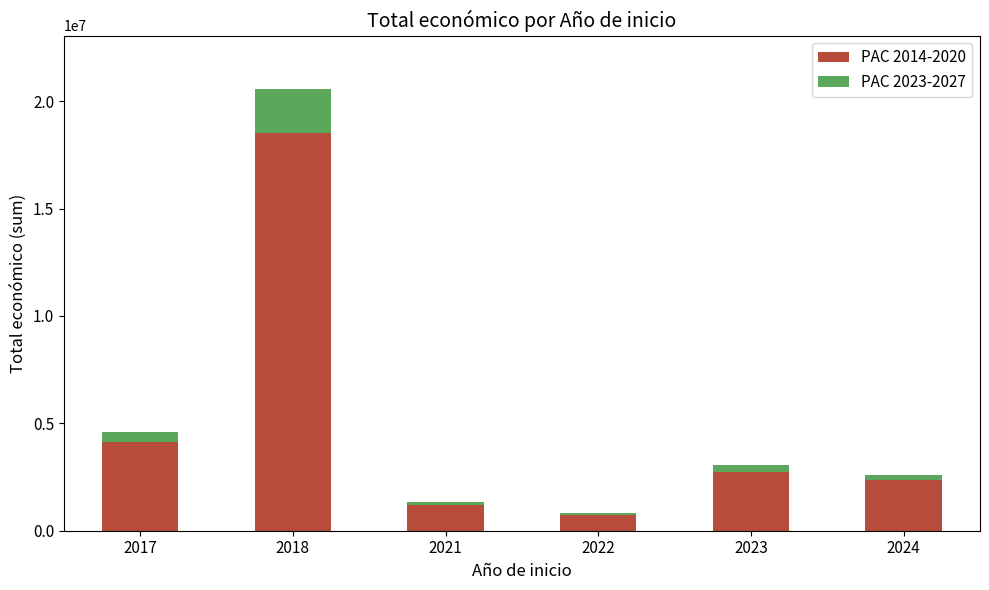

True or false: PAC 2014-2020 has a value of 1197519 at 2021.

True